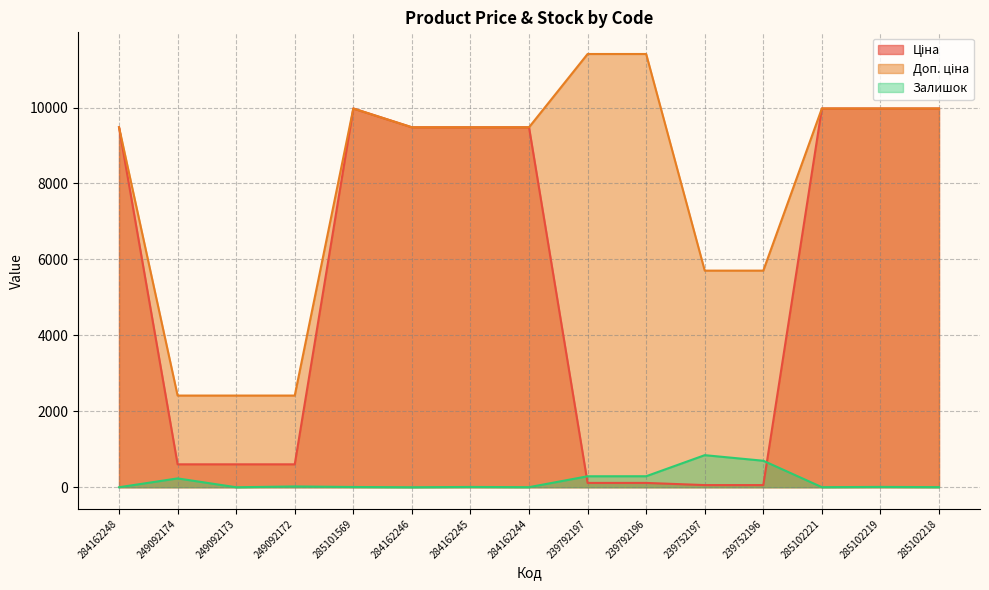

What is the spread (max minus min) of values at 239792196?

11295.9